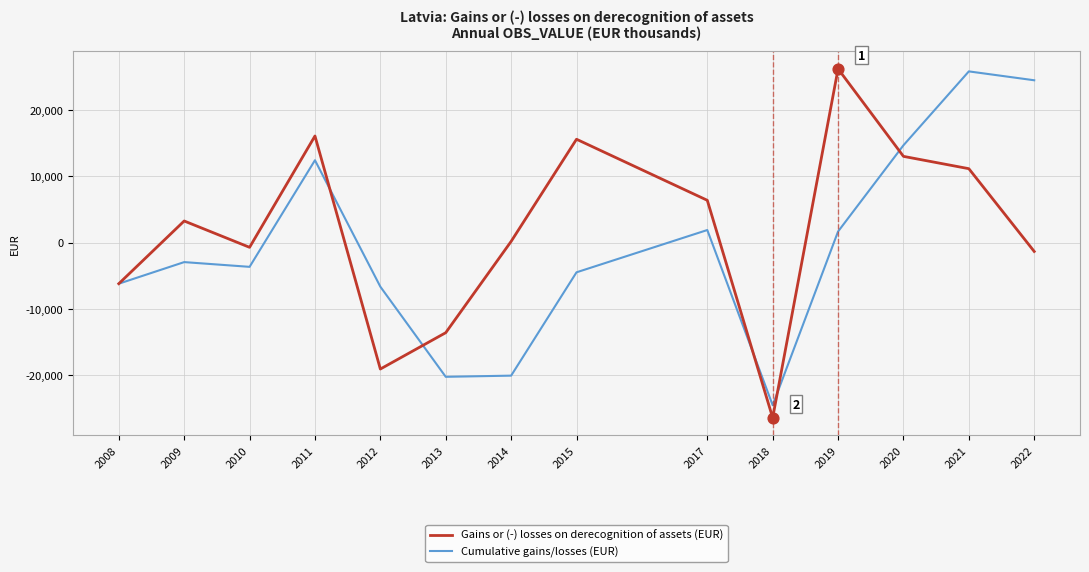

Which series has the largest total across all categories?

Gains or (-) losses on derecognition of assets (EUR)